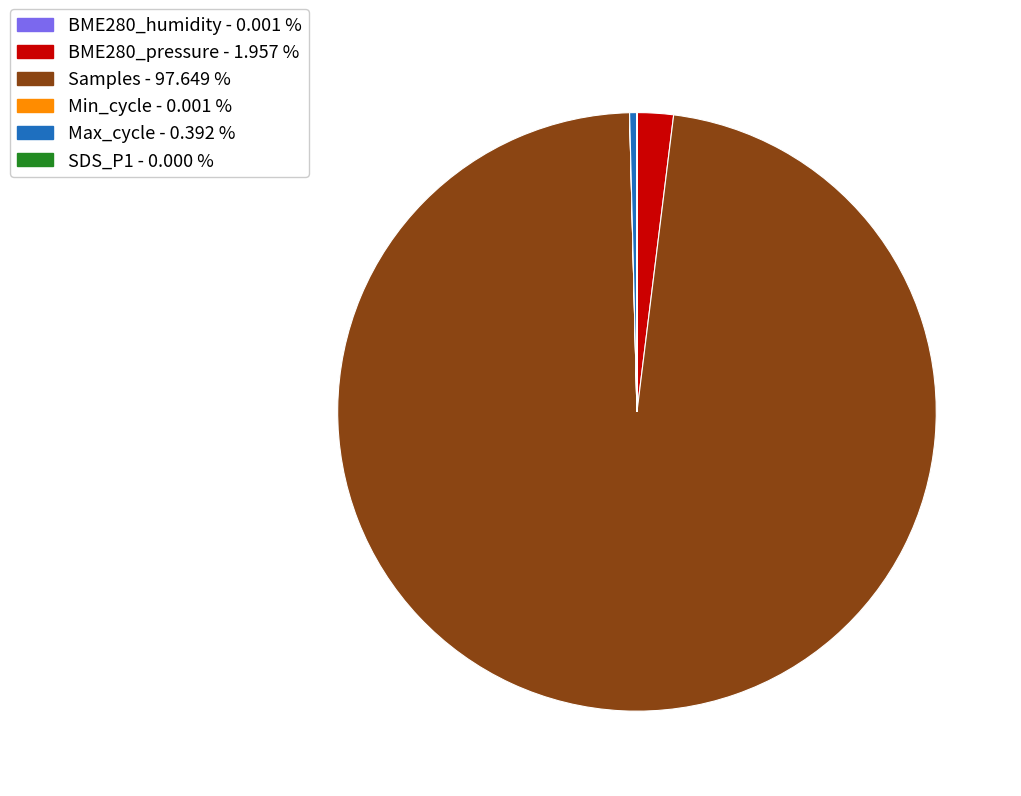

Is there any slice that represents more than half of the pie?

Yes